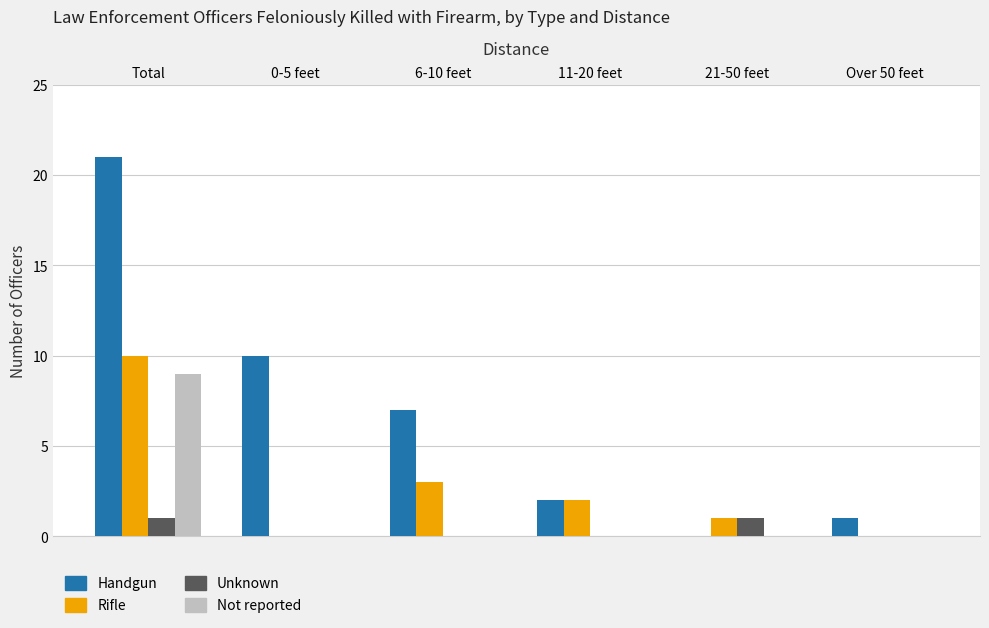

Are the bars horizontal?

No